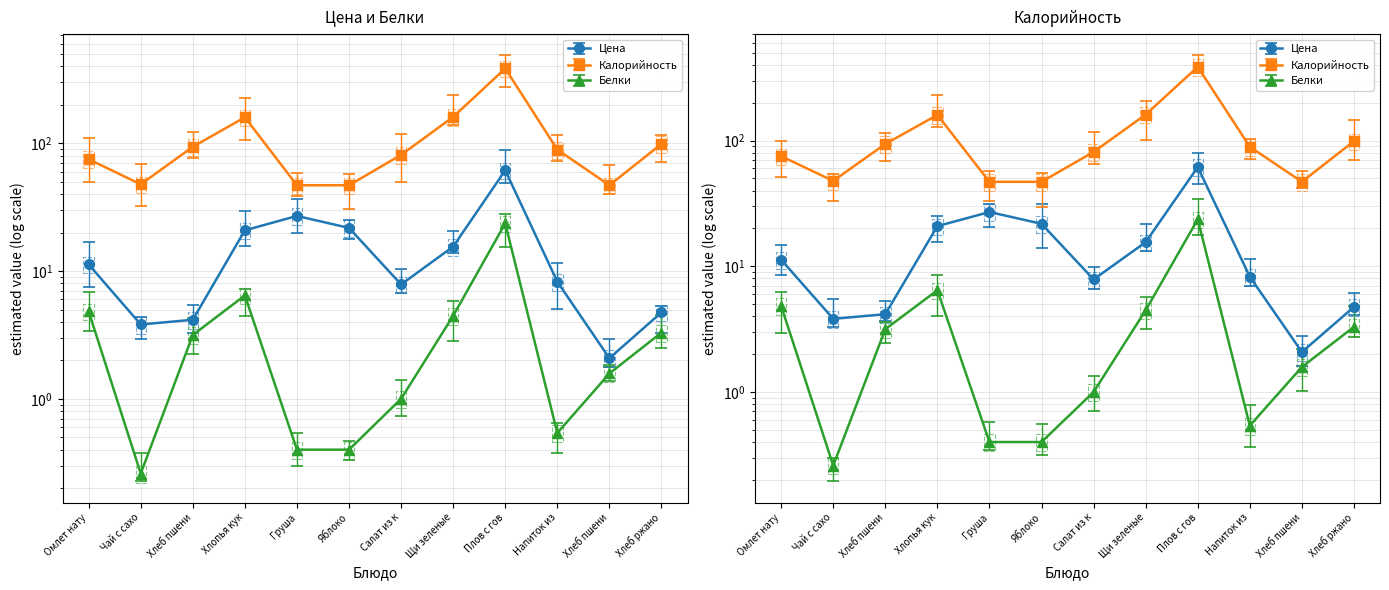

Where does the Калорийность series first go above 89?

Хлеб пшеничный (завтрак)